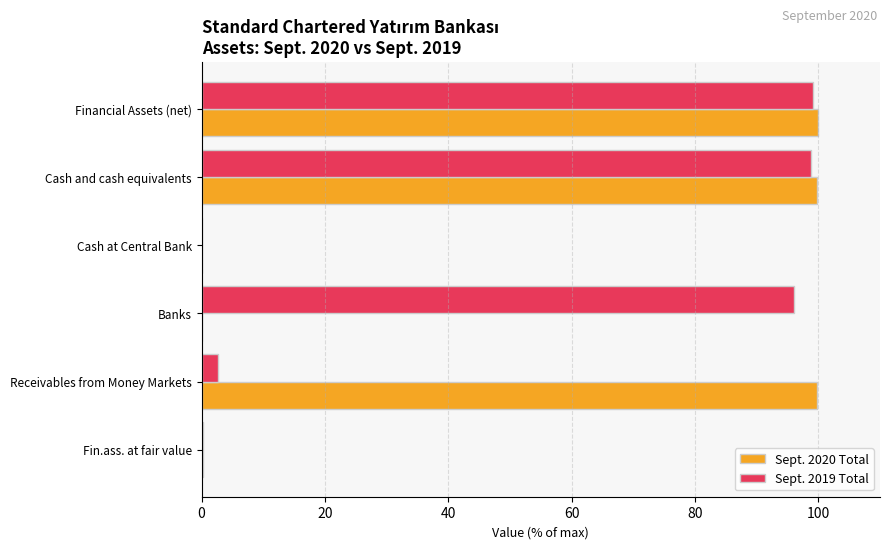

What is the total value across all series at Financial Assets (net)?

199.1